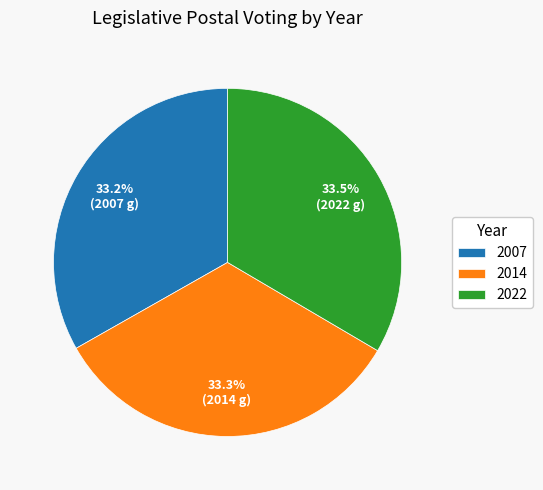

To the nearest percent, what percentage of the pie is 2014?

33%